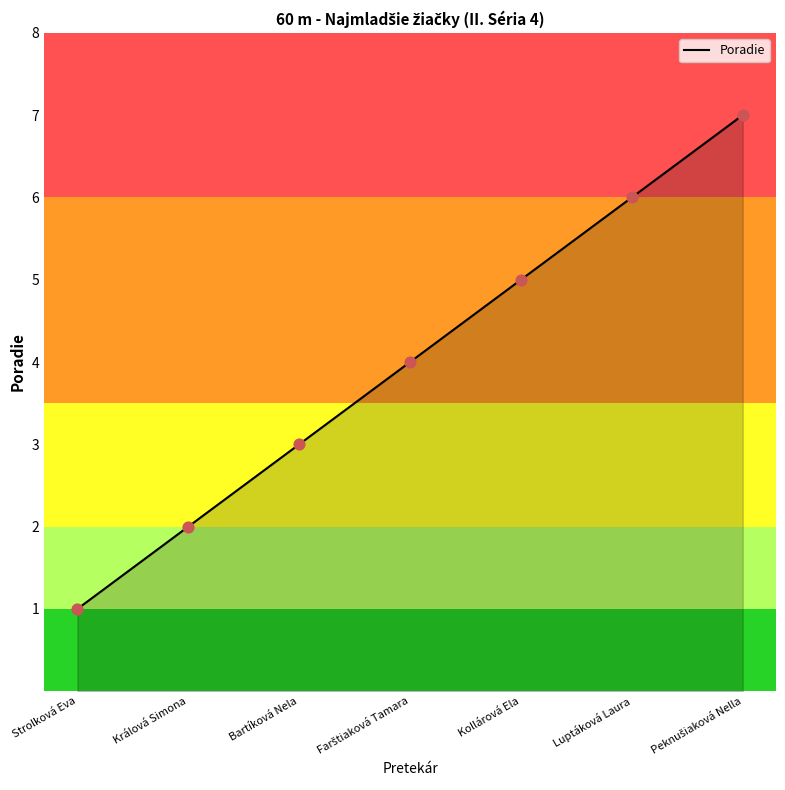

What is the ratio of the value at Králová Simona to the value at Peknušiaková Nella?

0.3